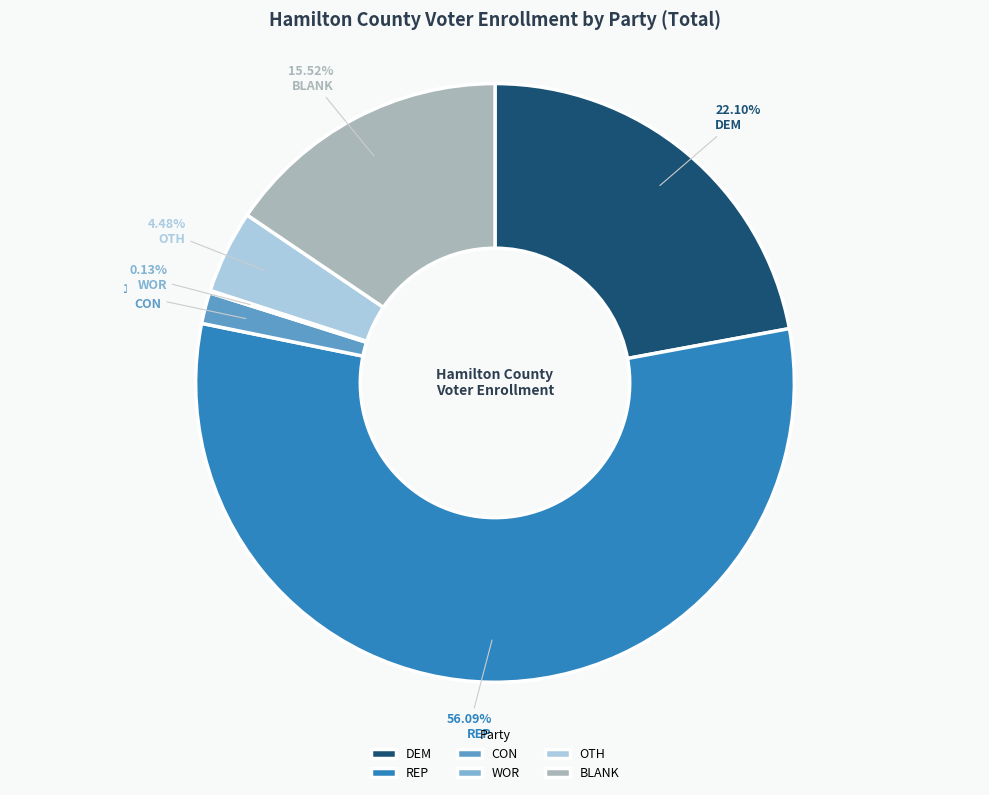

Combined, do REP and DEM account for over 50%?

Yes